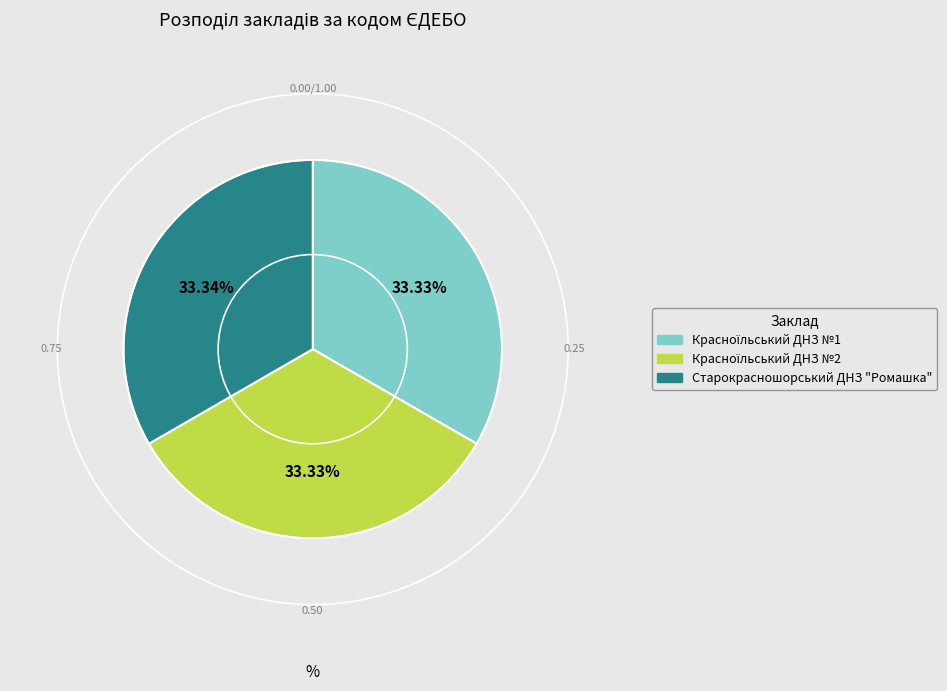

To the nearest percent, what portion does Старокрасношорський ДНЗ "Ромашка" represent?

33%